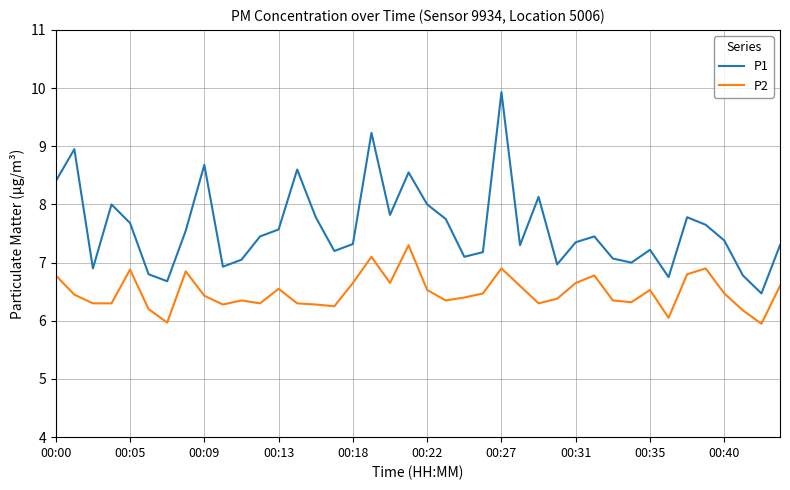

List the series in order of their overall mean, highest first.

P1, P2